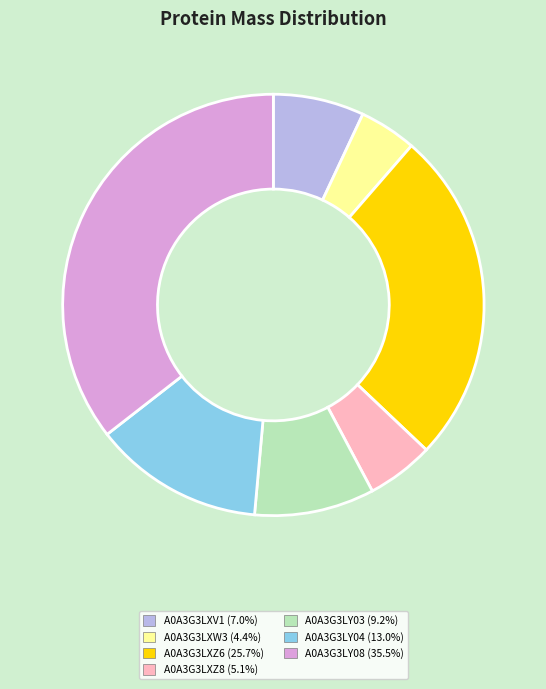

Which slice is the smallest?

A0A3G3LXW3